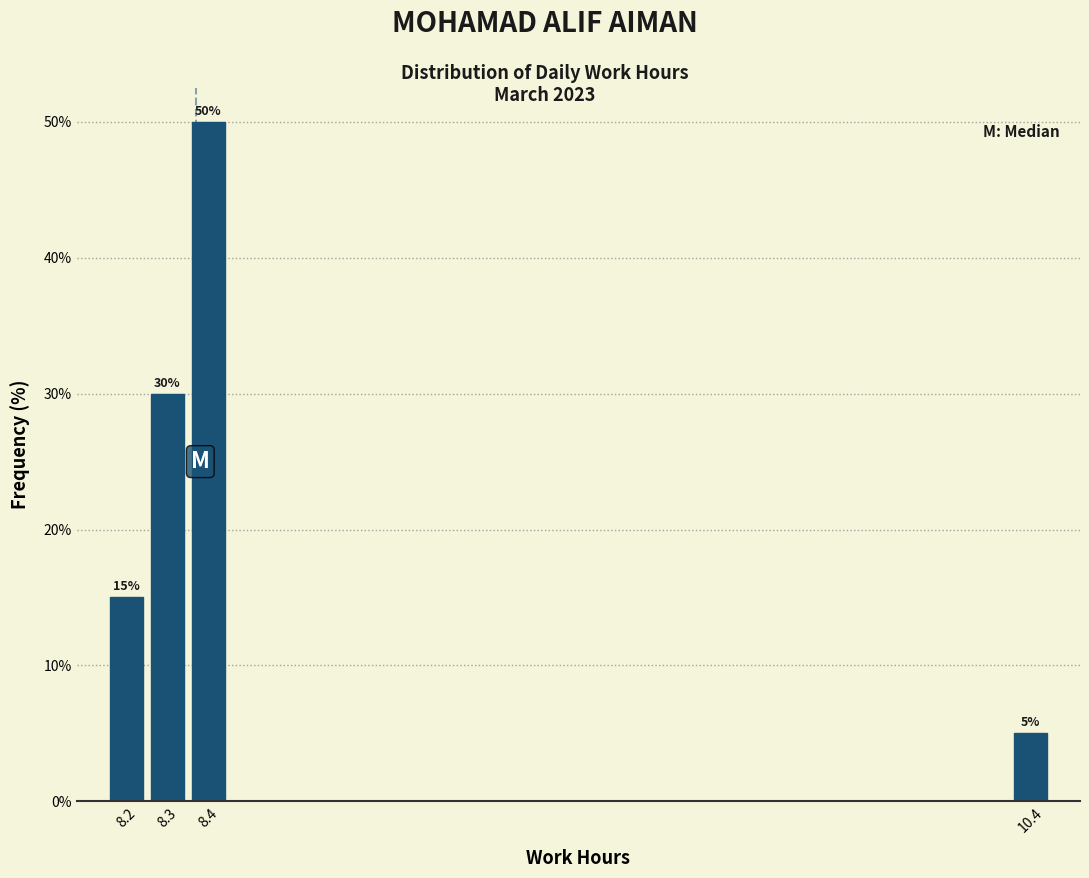

Reading left to right, extract all data points from this chart.

15	30	50	5